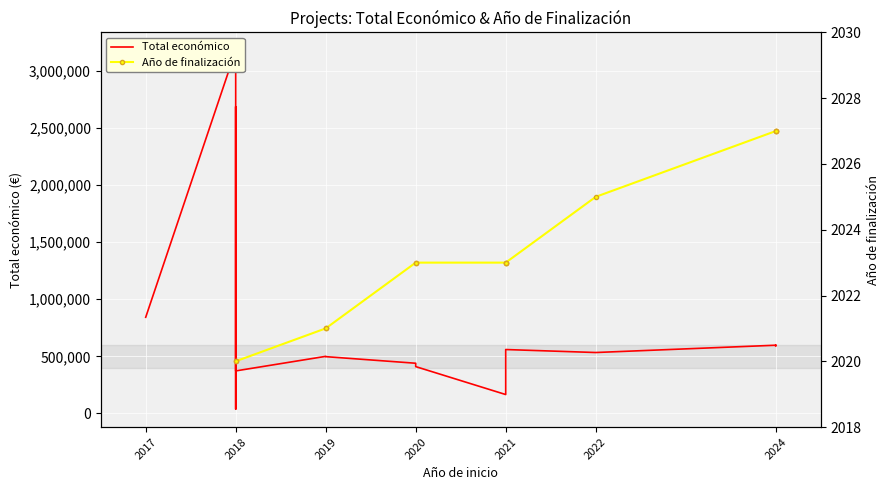

At which category does the data reach its first local valley?

2018